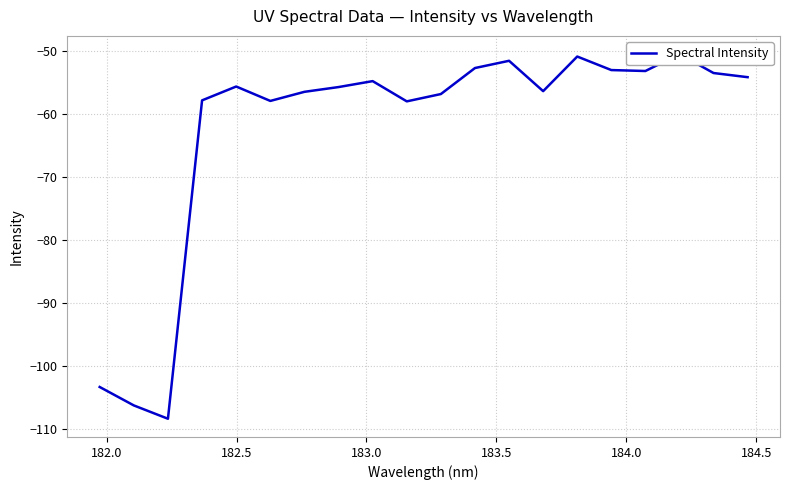

How many values exceed -55?

9